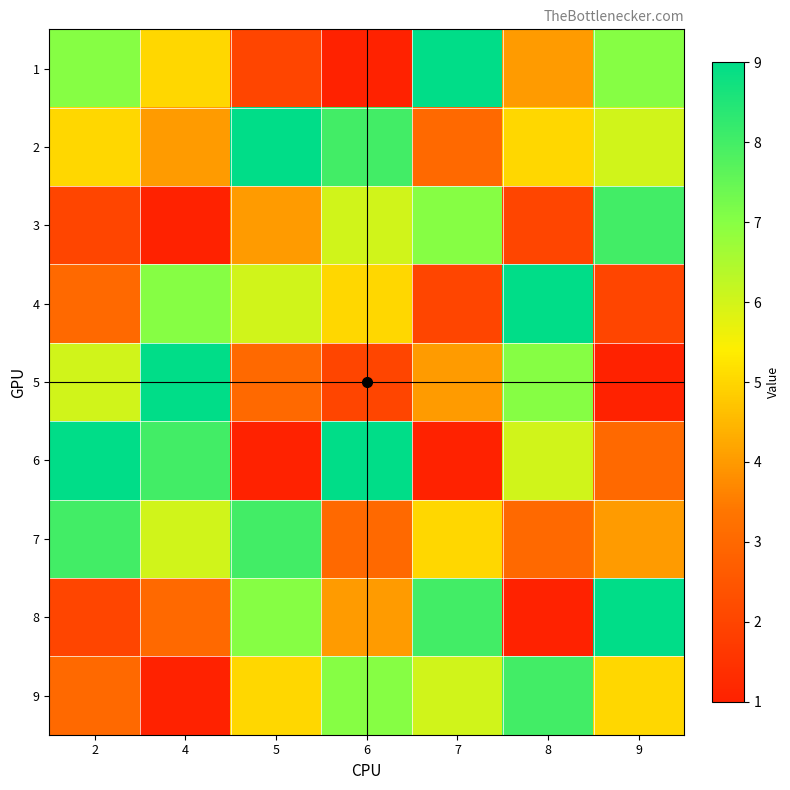

Reading right to left, extract all data points from this chart.

1: 9=7	8=4	7=9	6=1	5=2	4=5	2=7
2: 9=6	8=5	7=3	6=8	5=9	4=4	2=5
3: 9=8	8=2	7=7	6=6	5=4	4=1	2=2
4: 9=2	8=9	7=2	6=5	5=6	4=7	2=3
5: 9=1	8=7	7=4	6=2	5=3	4=9	2=6
6: 9=3	8=6	7=1	6=9	5=1	4=8	2=9
7: 9=4	8=3	7=5	6=3	5=8	4=6	2=8
8: 9=9	8=1	7=8	6=4	5=7	4=3	2=2
9: 9=5	8=8	7=6	6=7	5=5	4=1	2=3